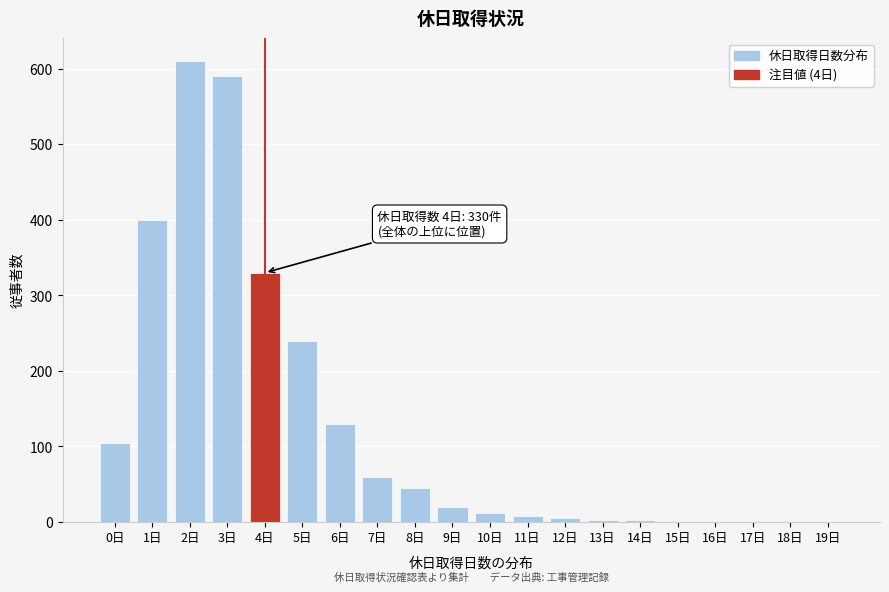

Where is the data nearest to the value 305?

4日